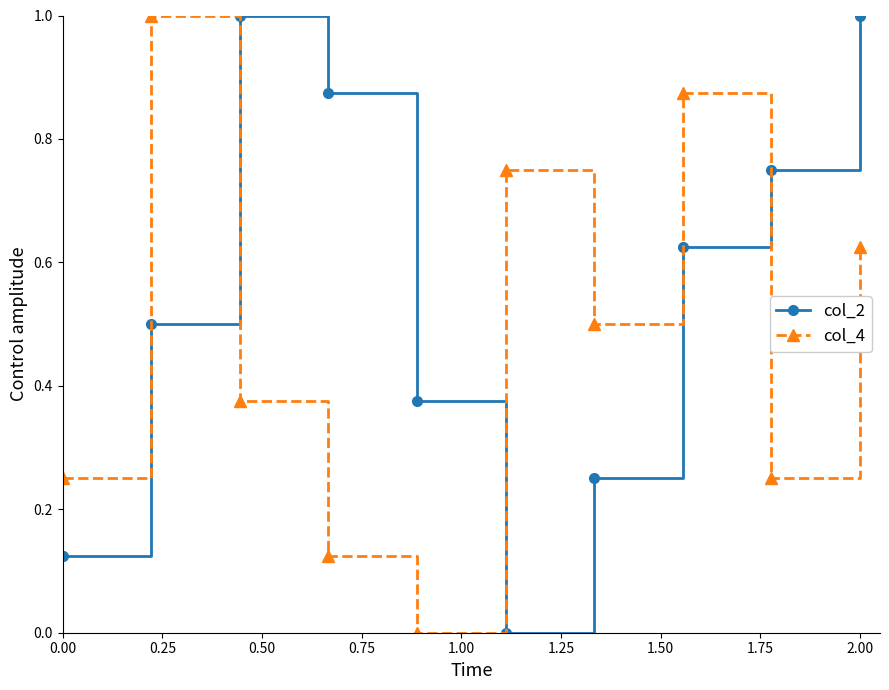

What is the maximum value for col_4?

1.0